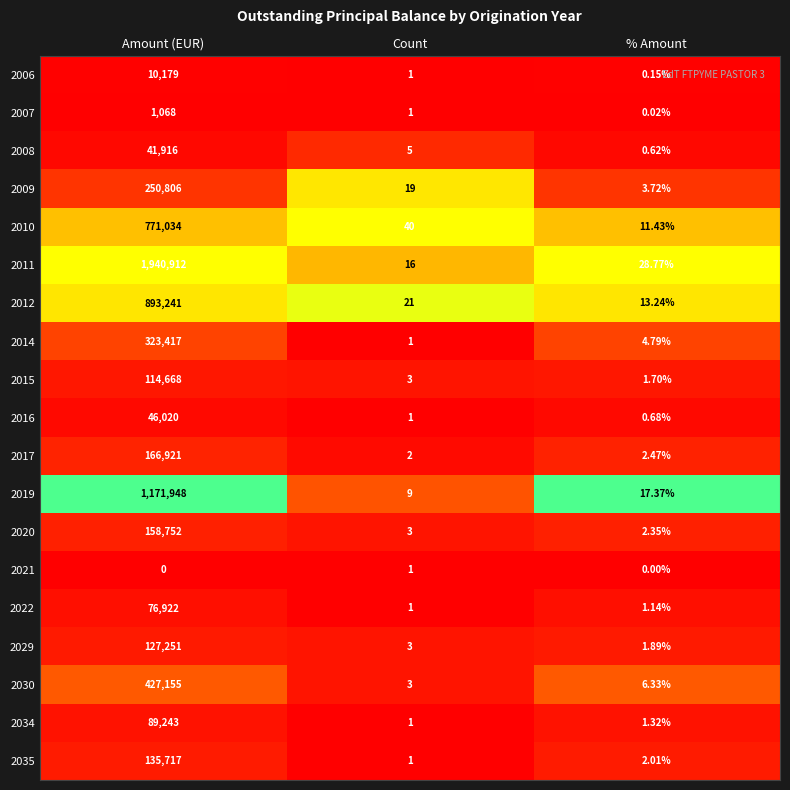

Which category has the highest value across all series?

Amount (EUR)